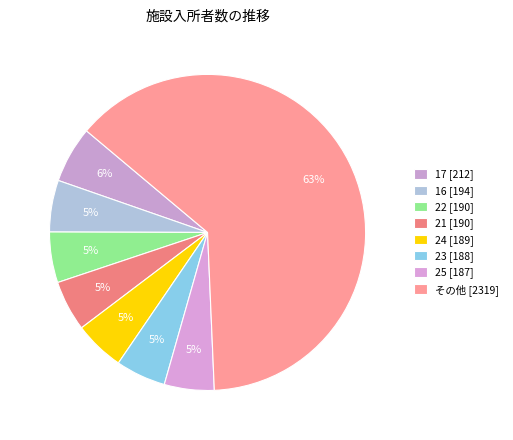

How many slices are in this pie chart?

8